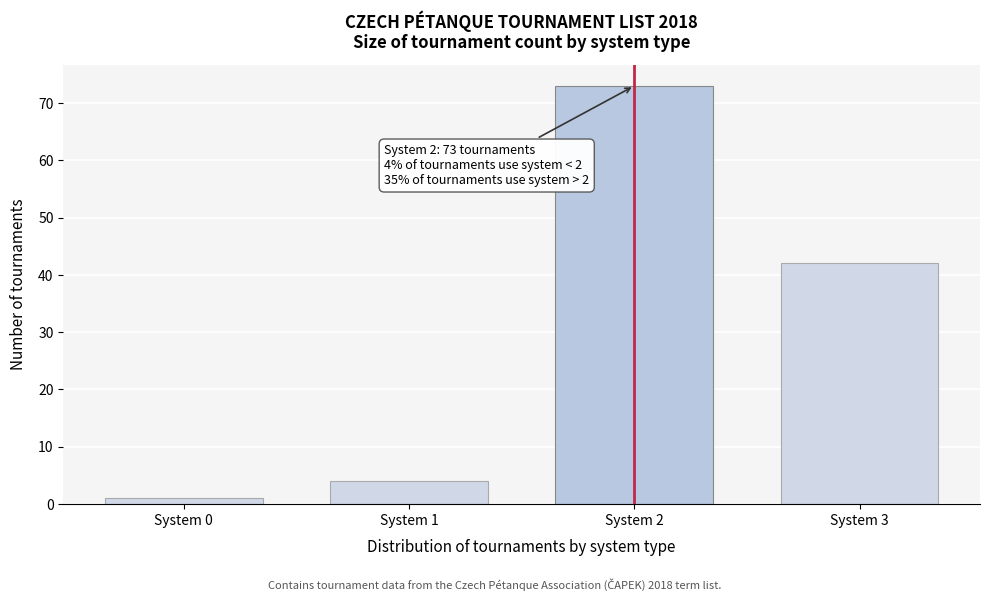

Reading left to right, what are all the values shown in this chart?

System 0=1	System 1=4	System 2=73	System 3=42